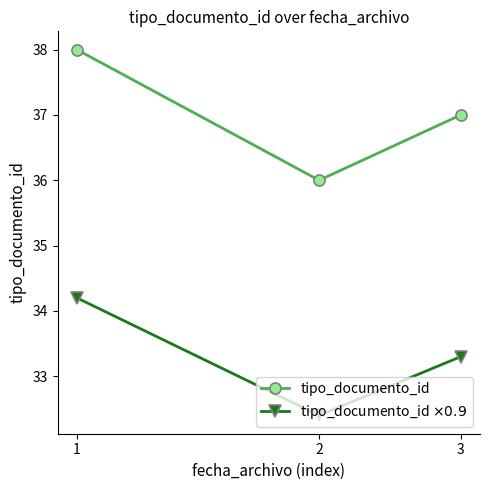

At how many categories does at least one series exceed 34?

3